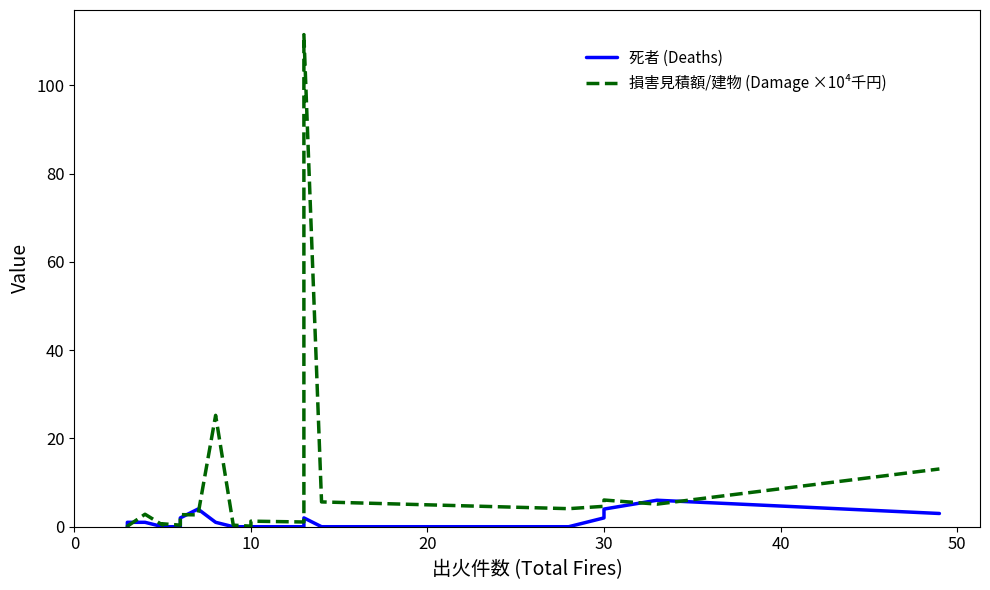

How many interior local peaks does the 死者 (Deaths) series have?

3